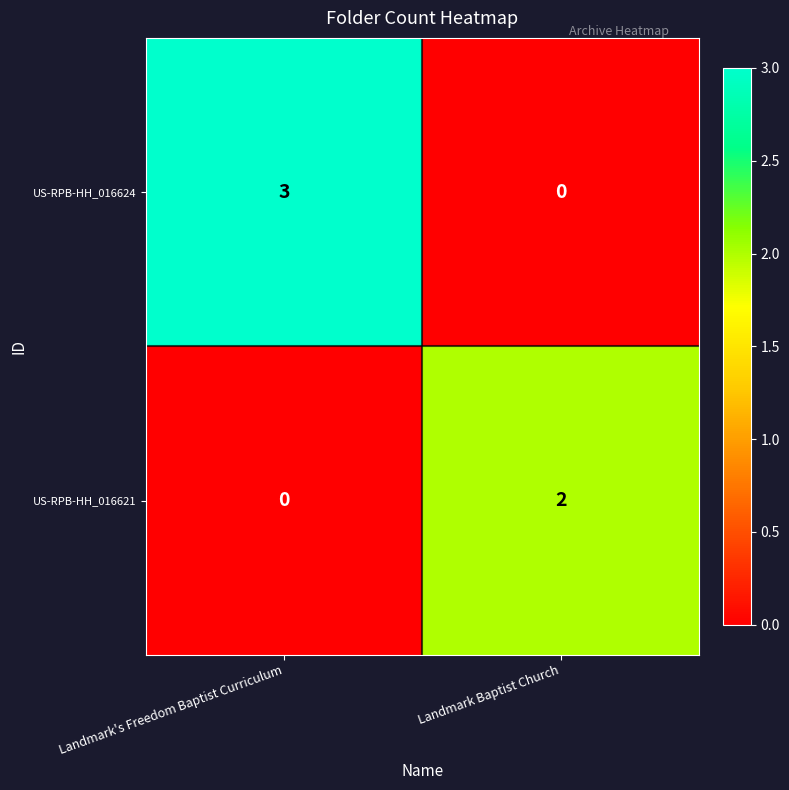

The US-RPB-HH_016621 series shows 1 at Landmark's Freedom Baptist Curriculum. True or false?

False